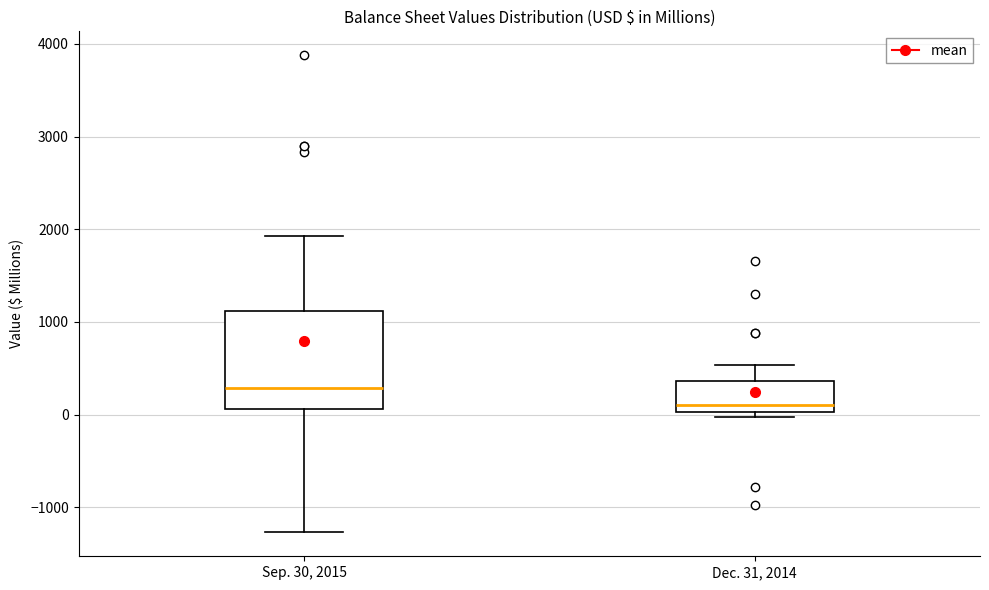

Which box's median line is the highest?

Sep. 30, 2015